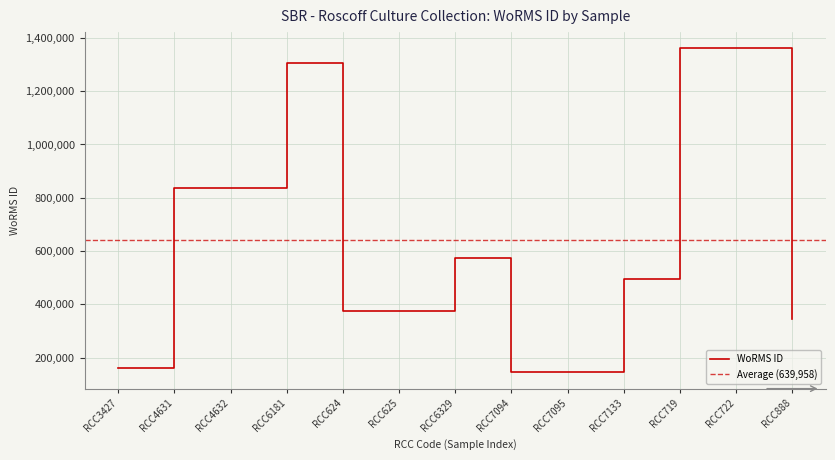

Reading right to left, what are all the values shown in this chart?

345504	1361153	1361154	496299	144099	144099	573984	376357	376357	1306051	836917	836917	160564